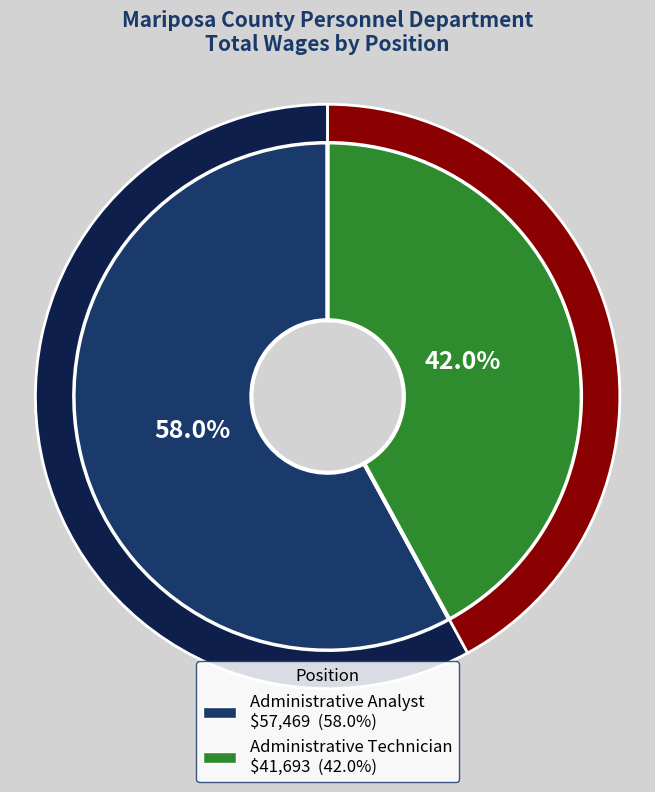

To the nearest percent, what portion does Administrative Technician represent?

42%